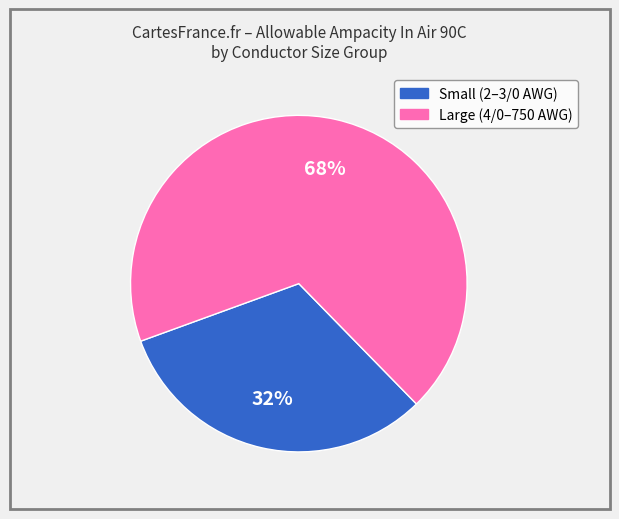

To the nearest percent, what is the difference between the largest and smallest slice percentages?

36%